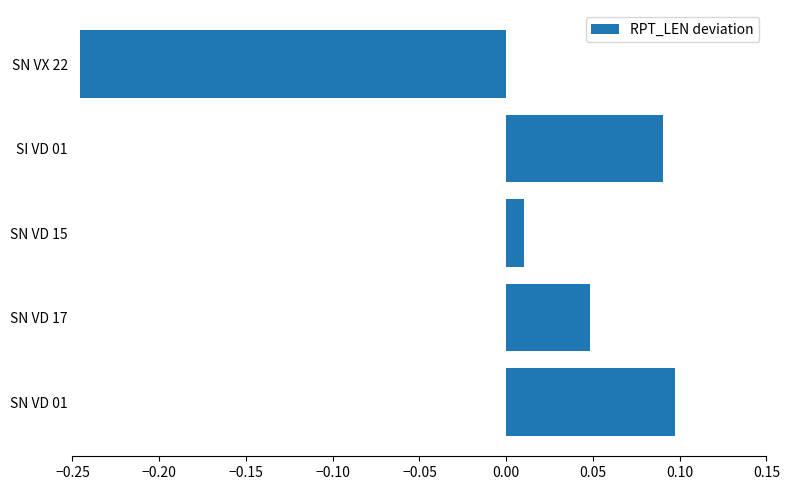

Are the bars horizontal?

Yes